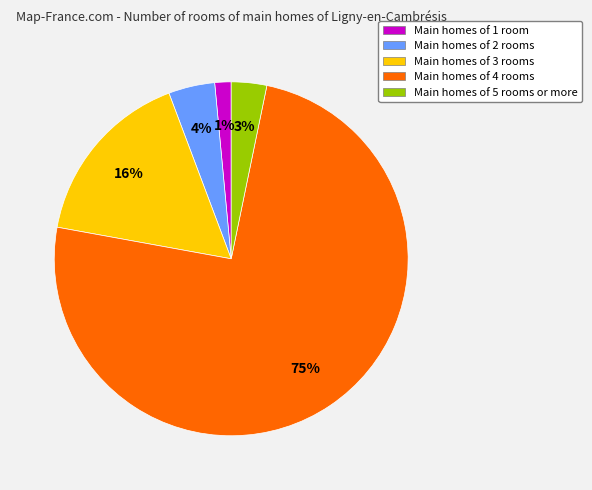

Rank the categories by value from lowest to highest.

Main homes of 1 room, Main homes of 5 rooms or more, Main homes of 2 rooms, Main homes of 3 rooms, Main homes of 4 rooms